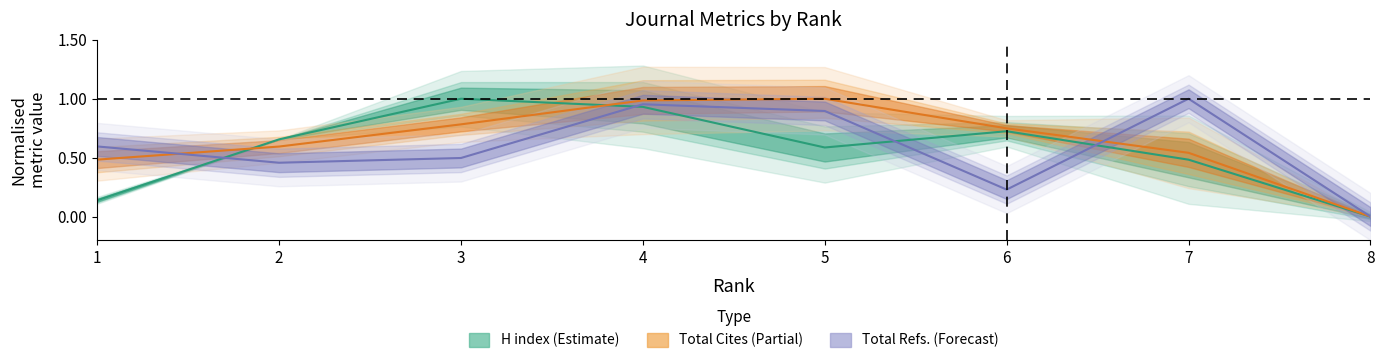

The H index series shows 0.5 at 3. True or false?

False